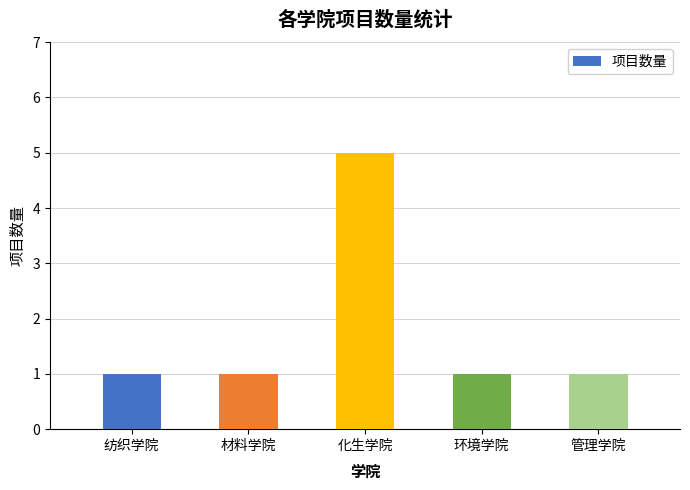

Count the values in the range 1 to 2.

4